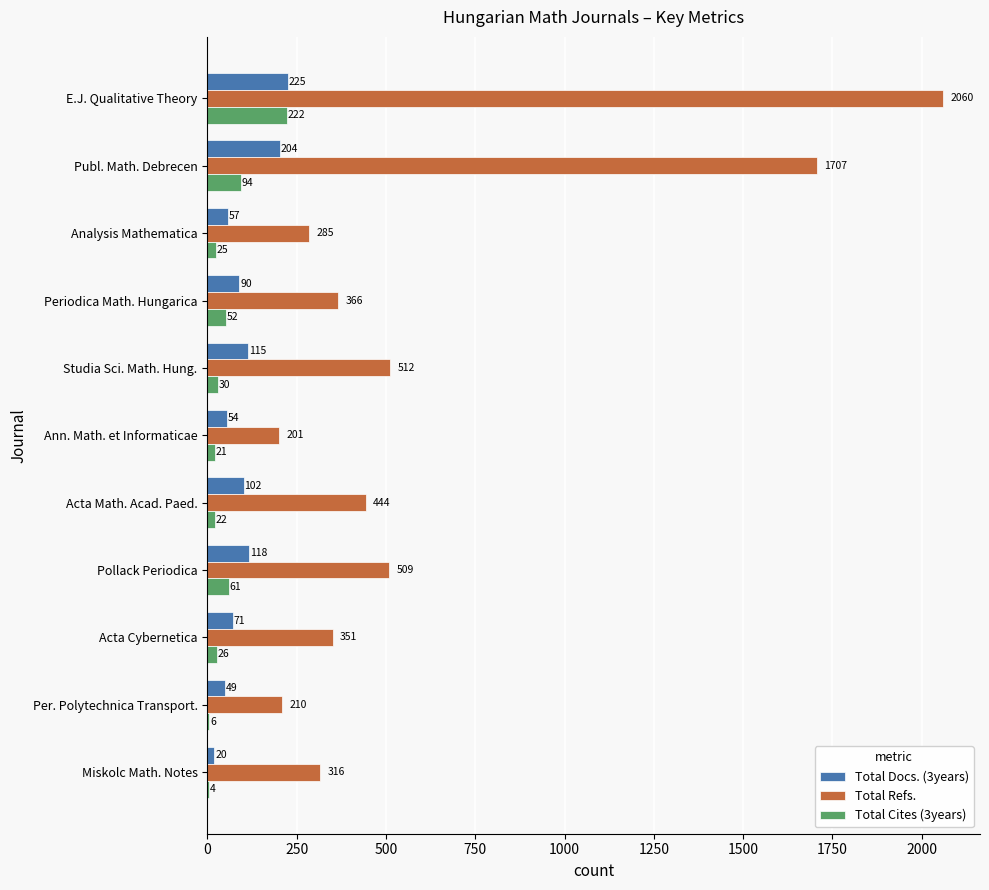

The value of Total Refs. at Studia Sci. Math. Hung. is 269. True or false?

False